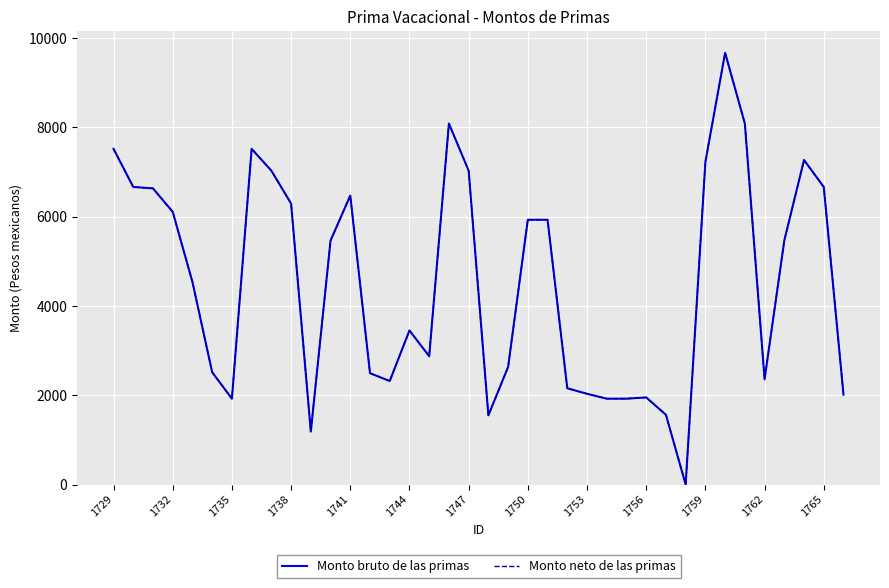

What is the difference between the maximum and second lowest values in the Monto bruto de las primas series?

8484.7